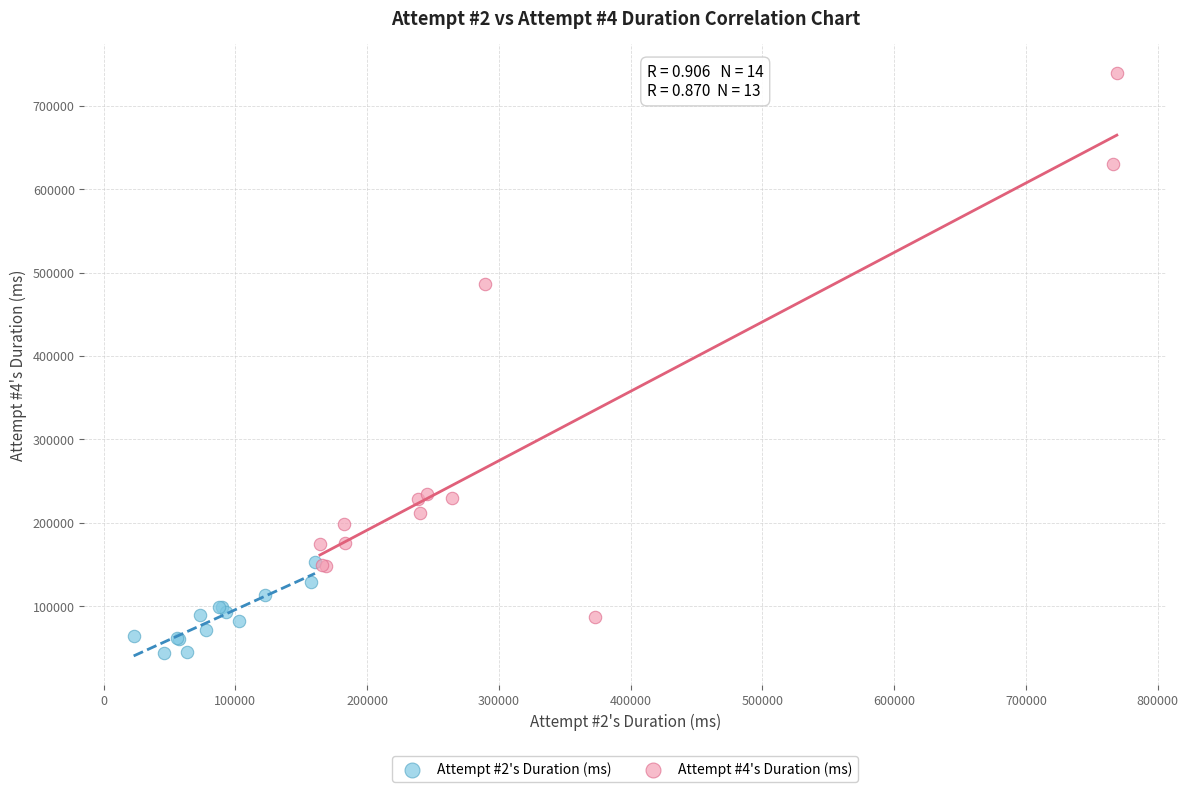

Which series contains the lowest Y value?

Attempt #2's Duration (ms)